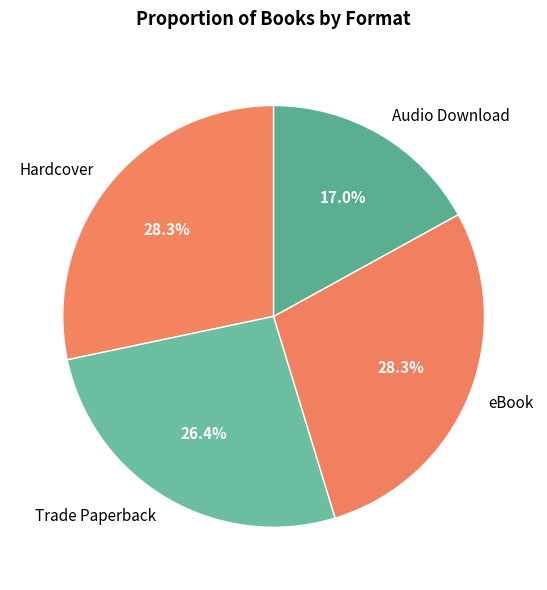

Is there any slice that represents more than half of the pie?

No